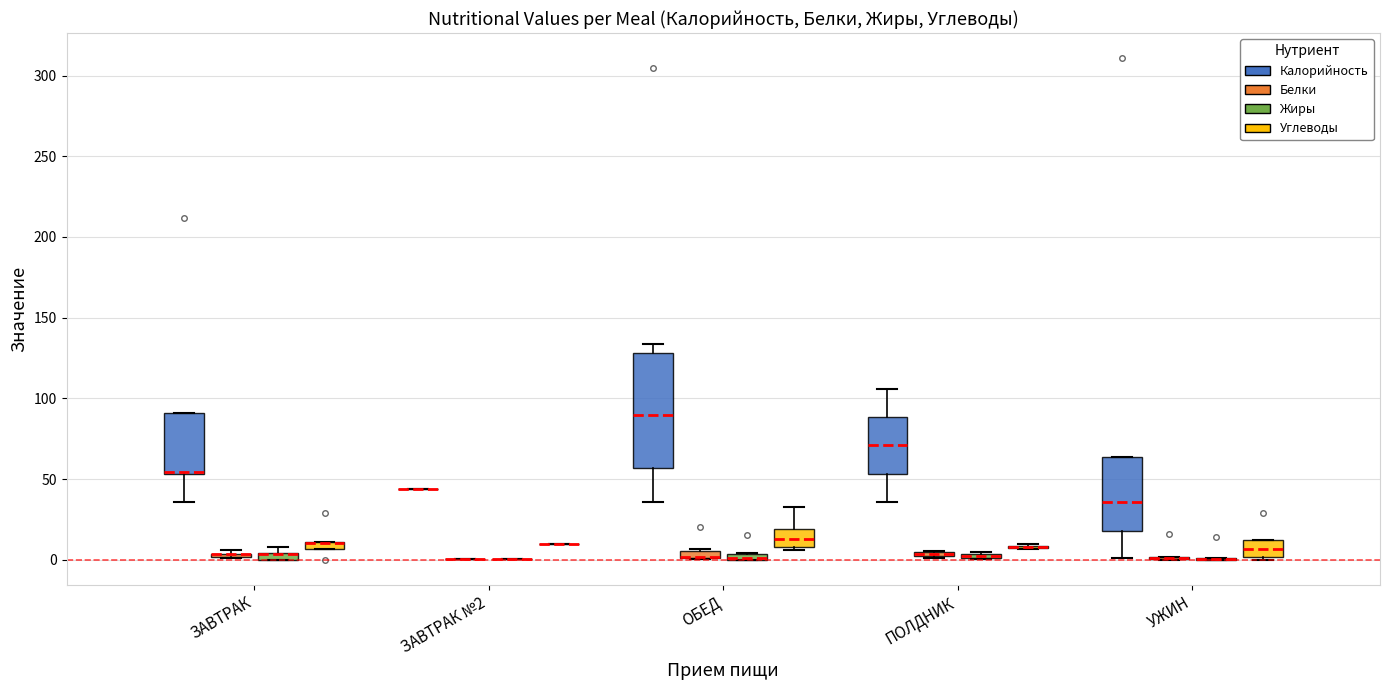

Which box is the tallest, from its lower edge to its upper edge?

ОБЕД (Калорийность)